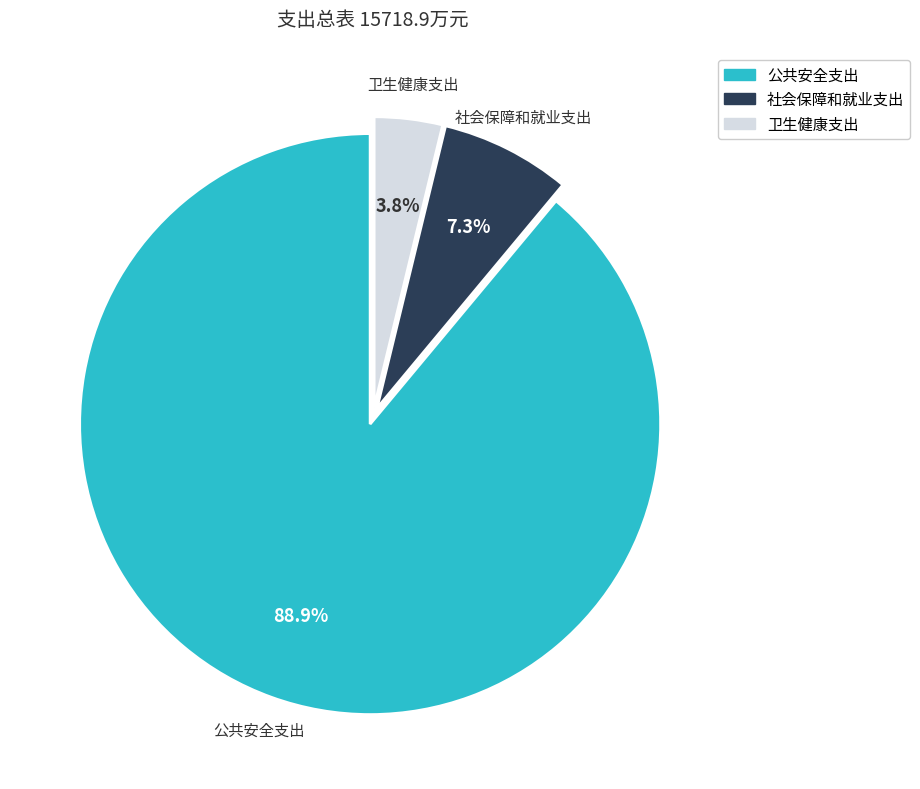

What percentage is the 卫生健康支出 slice, to the nearest percent?

4%